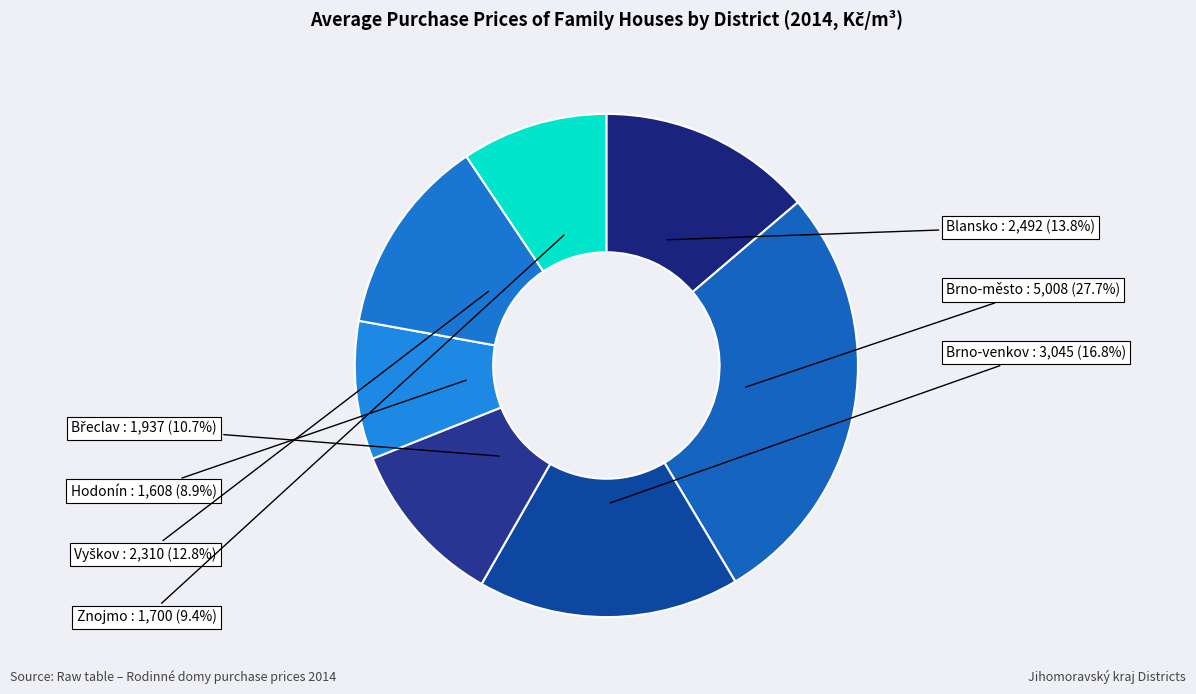

Approximately how many times larger is the value at Blansko compared to Brno-město?

0.5